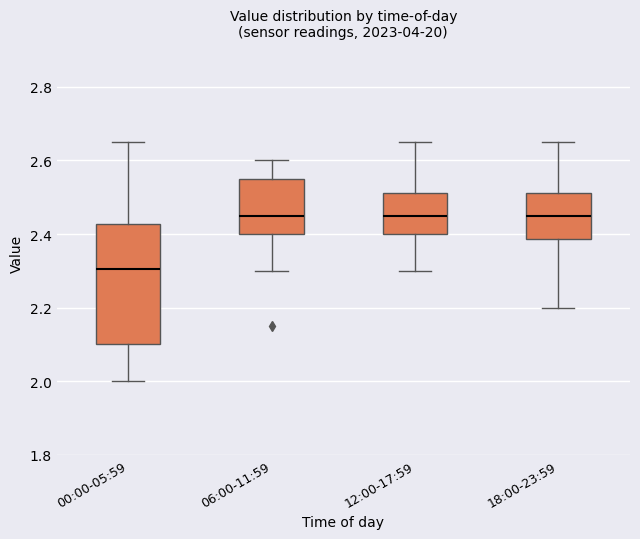

Reading left to right, read every box against the y-axis: the position of its median line, the range the box covers, and the ends of its whiskers. The values are not printed on the chart, so give them approximately, as read against the axis.

00:00-05:59: median 2.30, box 2.10 to 2.42, whiskers 2.00 to 2.66
06:00-11:59: median 2.46, box 2.40 to 2.56, whiskers 2.30 to 2.60
12:00-17:59: median 2.46, box 2.40 to 2.52, whiskers 2.30 to 2.66
18:00-23:59: median 2.46, box 2.38 to 2.52, whiskers 2.20 to 2.66